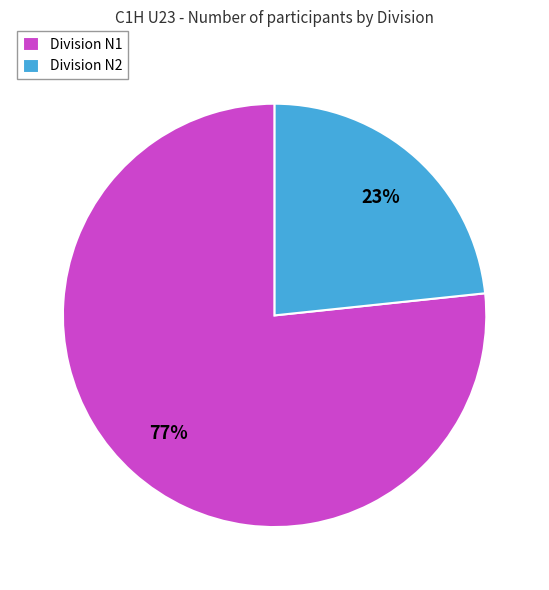

To the nearest percent, what is the combined percentage of Division N2 and Division N1?

100%